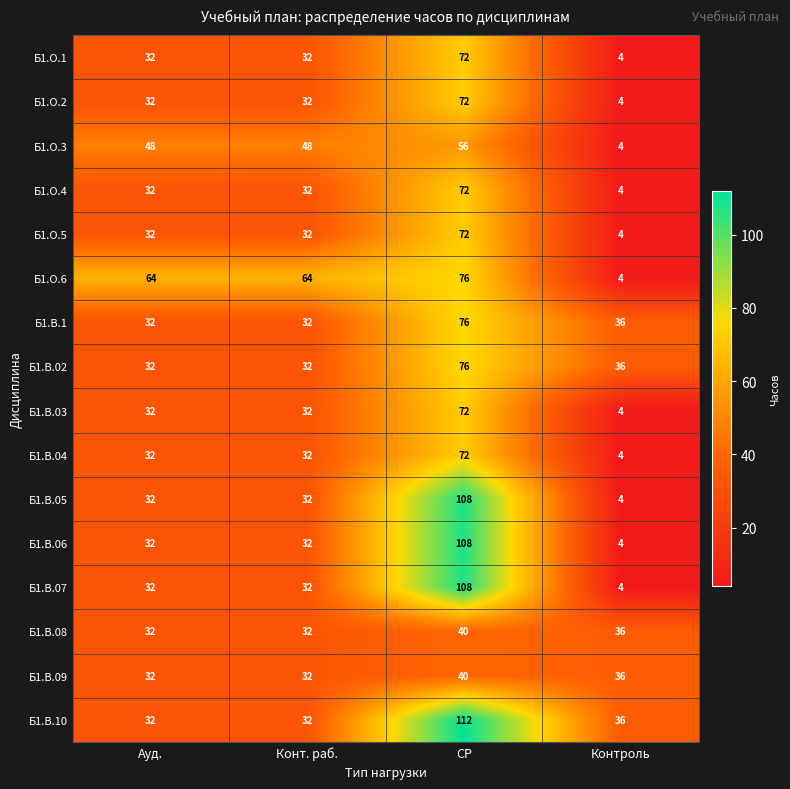

How many series are shown in this chart?

16